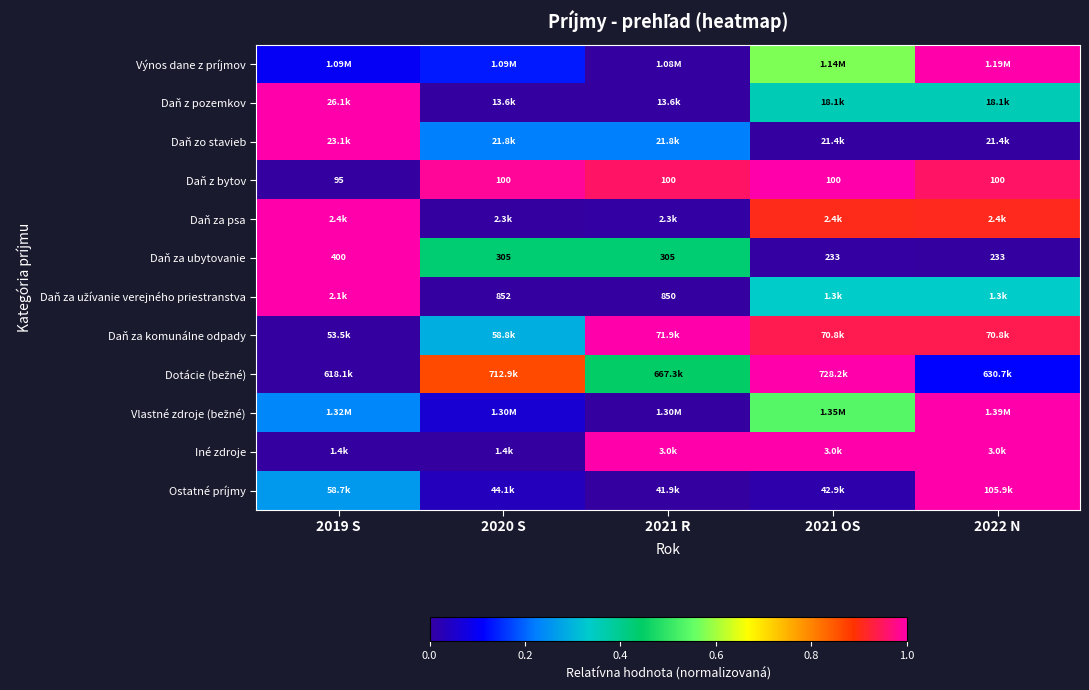

True or false: Ostatné príjmy has a value of -0.3 at 2021 R.

False